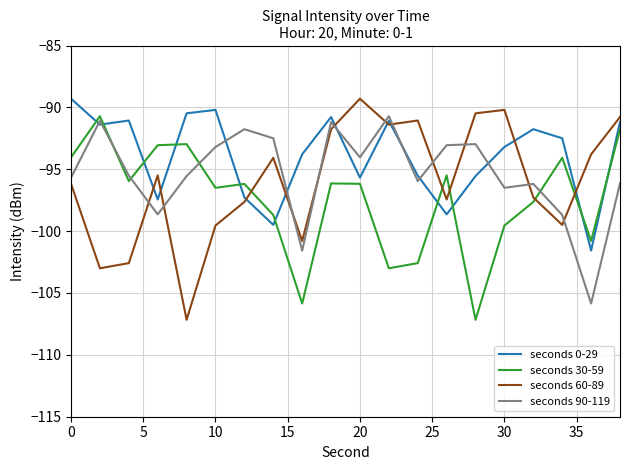

After their last crossing, which series has the higher values: seconds 90-119 or seconds 0-29?

seconds 0-29